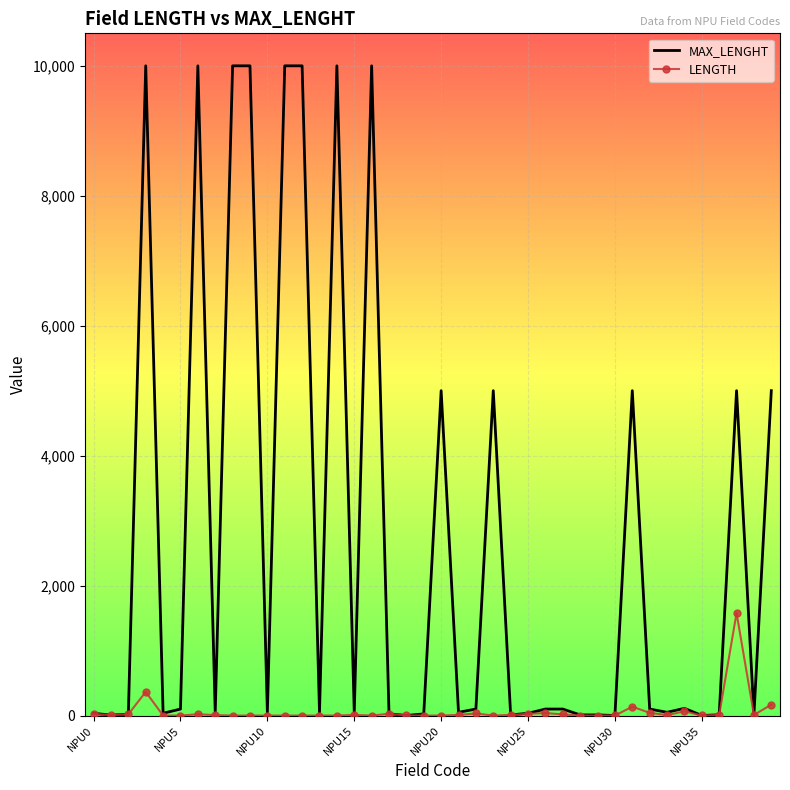

Rank the series by their average value, from lowest to highest.

LENGTH, MAX_LENGHT